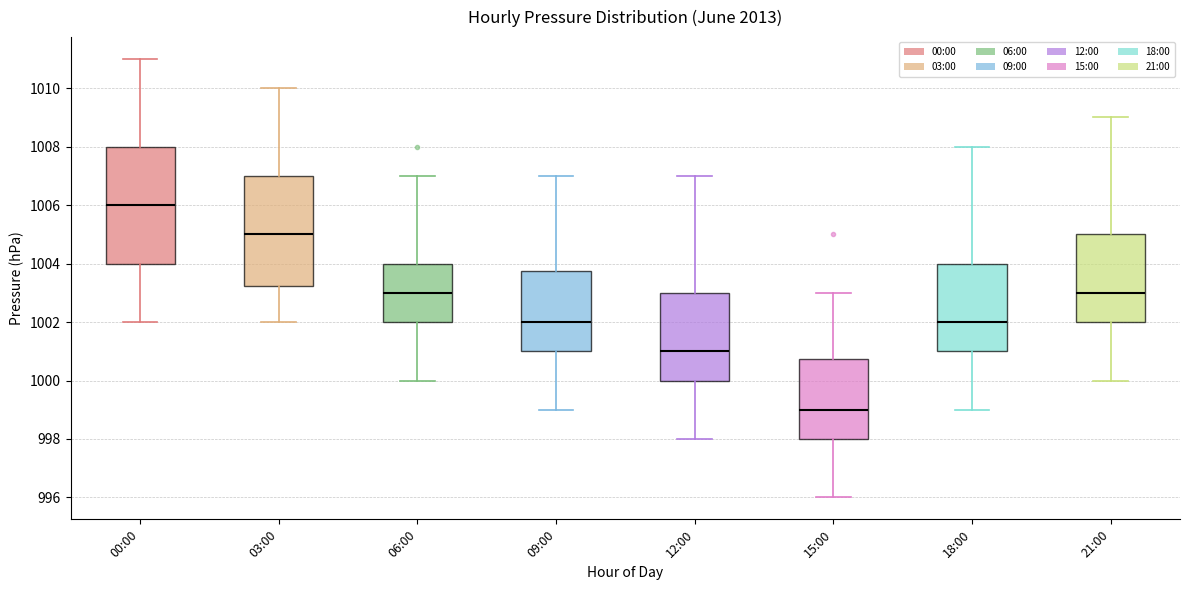

Which box's median line is the lowest?

15:00